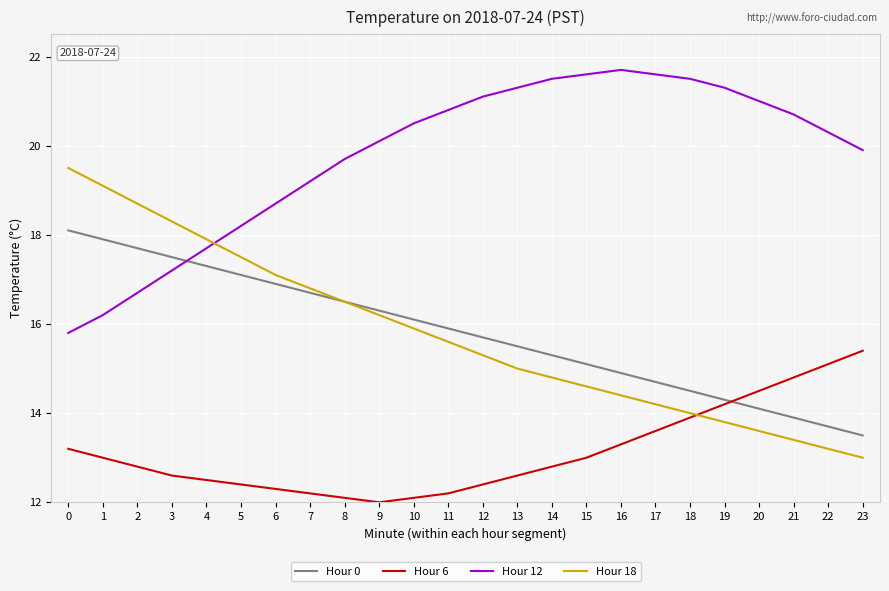

Between 6 and 19, which series saw the biggest shift?

Hour 18